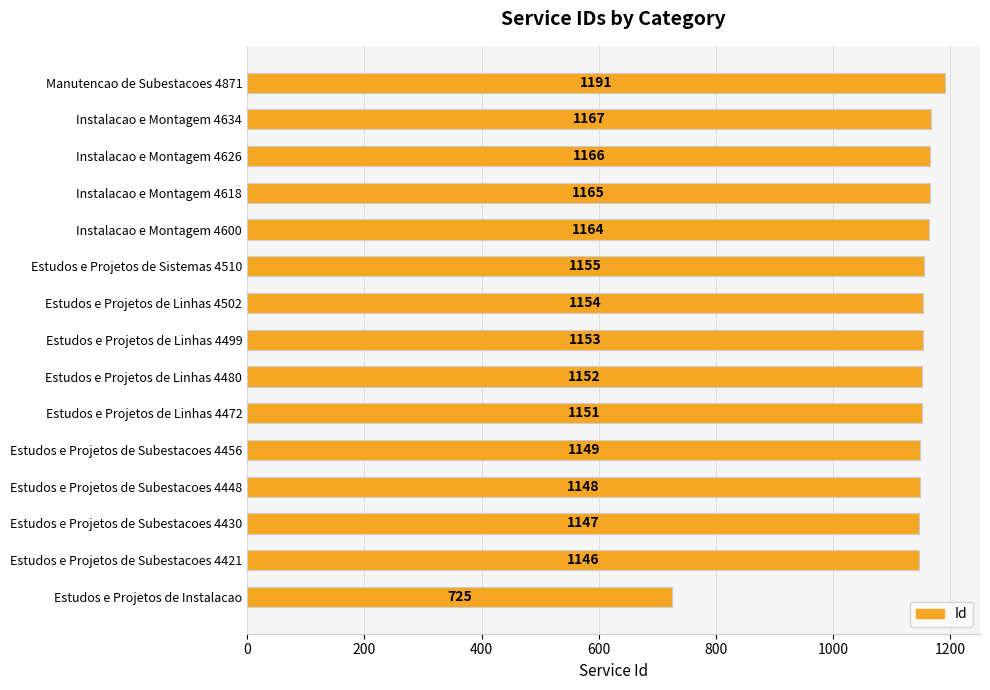

Where is the data nearest to the value 958?

Estudos e Projetos de Subestacoes 4421